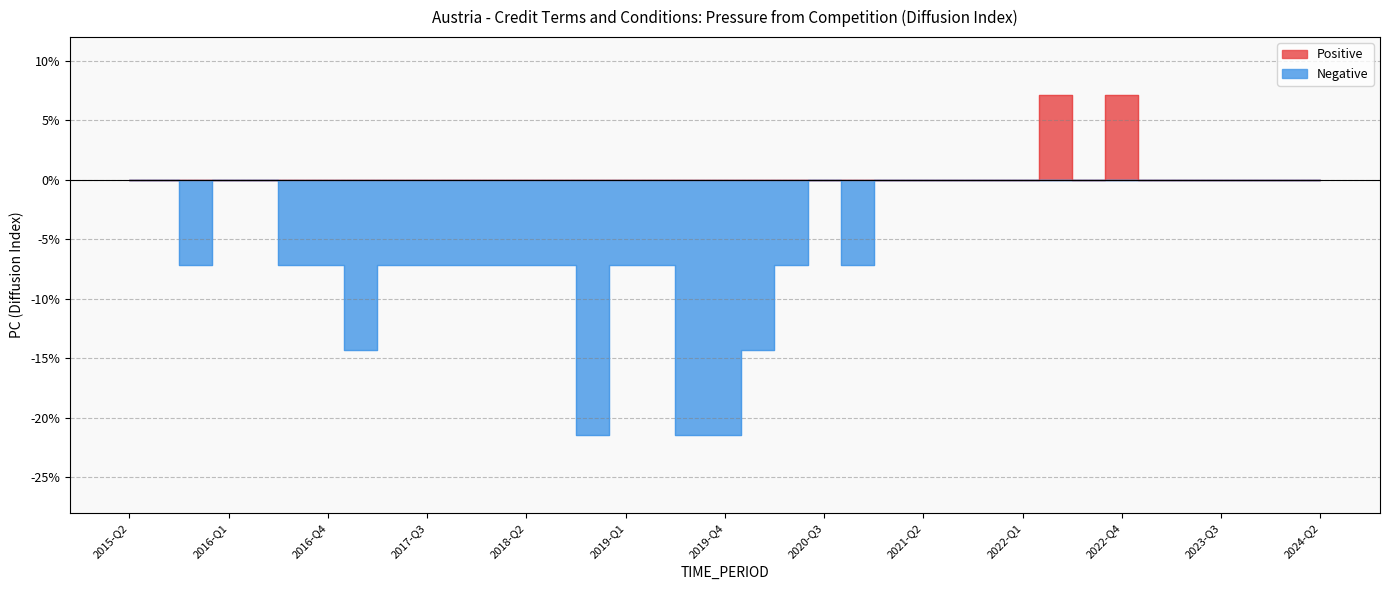

In Positive, how many points are lower than both neighbors (excluding endpoints)?

1